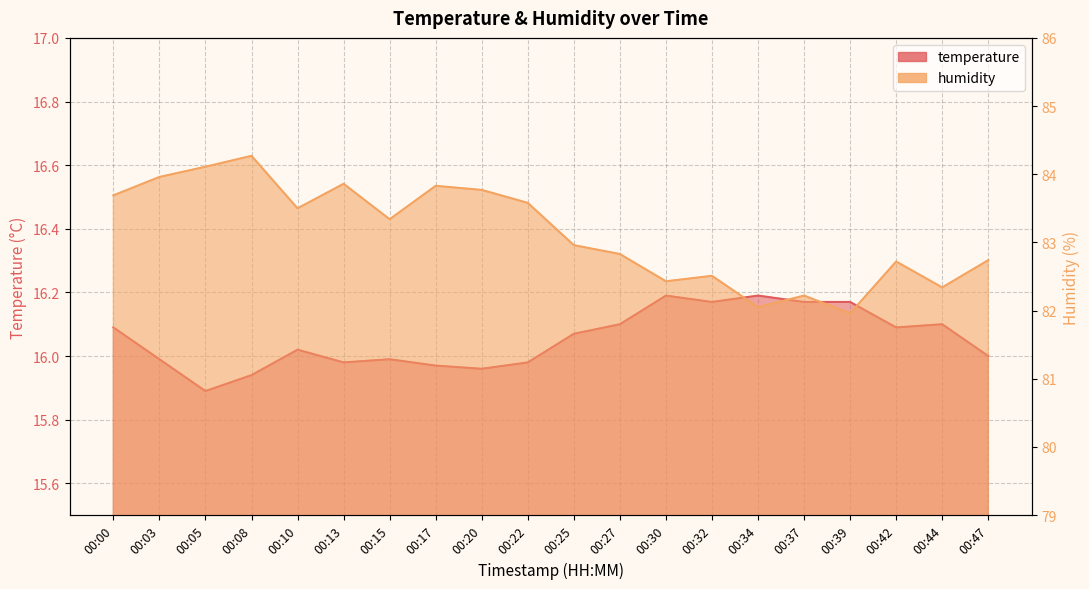

How many lines are shown in the chart?

2